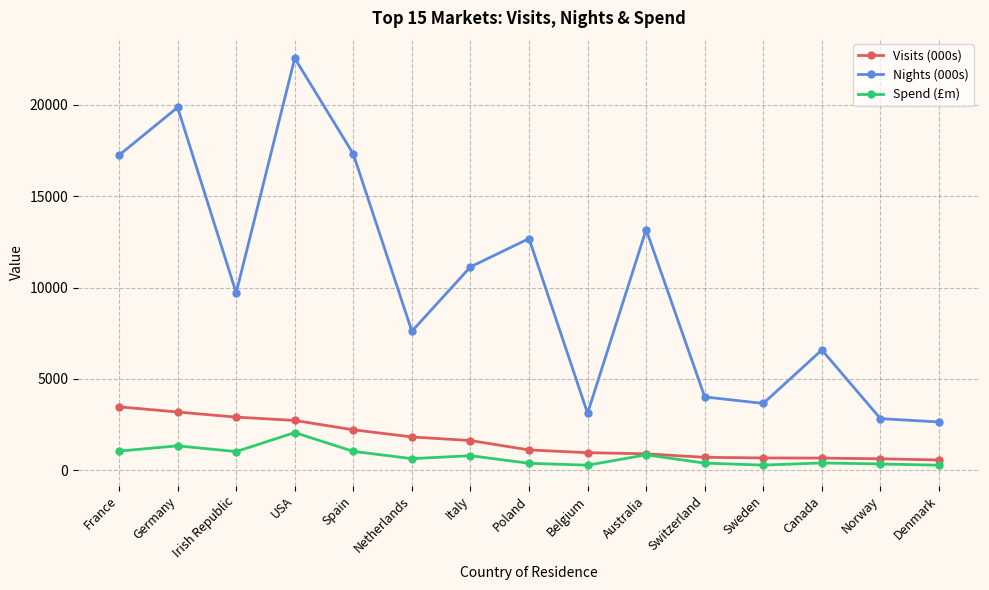

What is the value of the Visits (000s) point at the 6th from the left?

1822.6